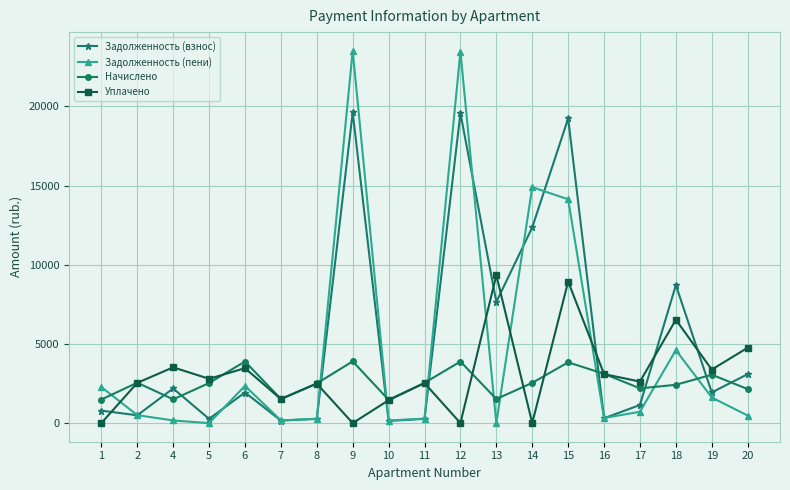

What is the difference between the Задолженность (взнос) values at 18 and 7?

8555.0